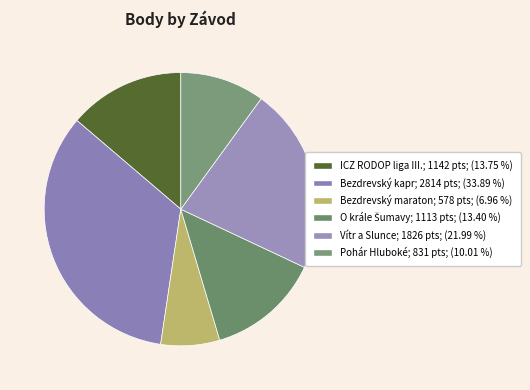

True or false: Pohár Hluboké accounts for 2% of the total.

False